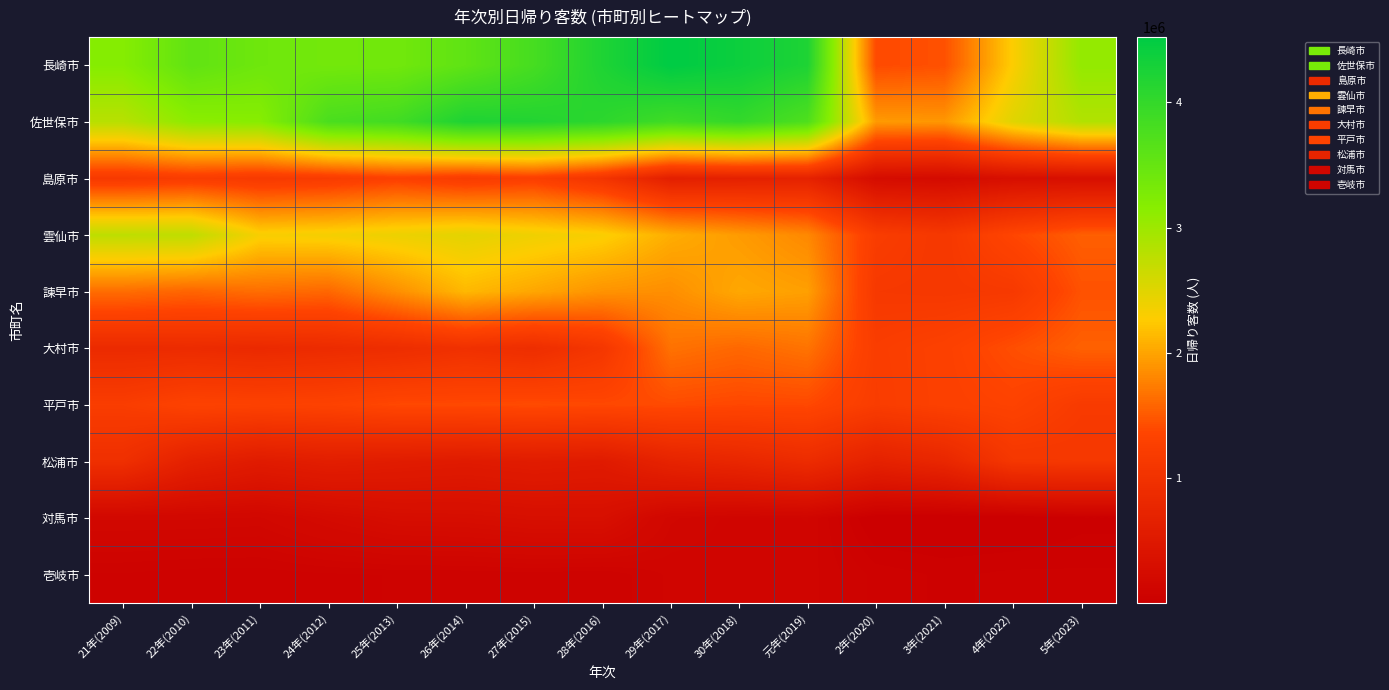

At which category is the sum across all series the highest?

30年(2018)